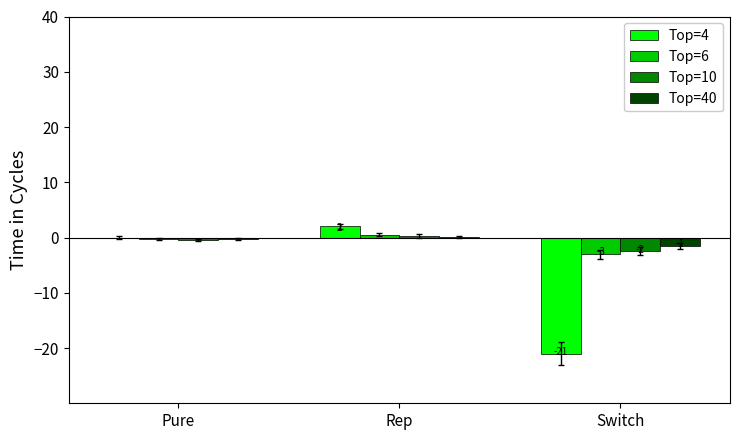

What value does the Top=40 series have at Switch?

-1.5